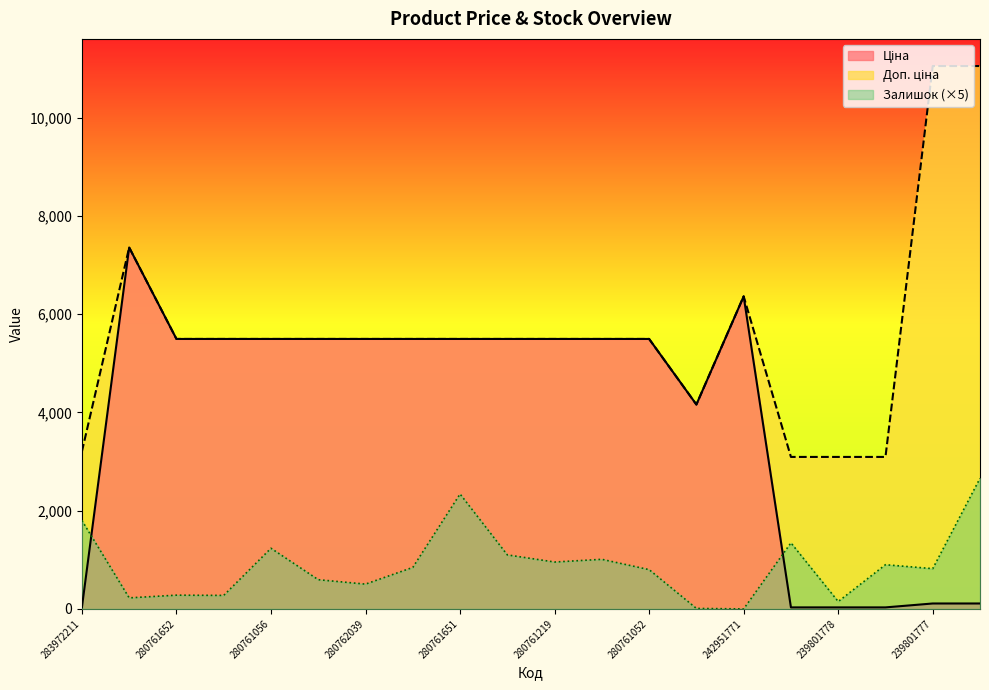

Between 280761052 and 200521163, which series saw the biggest shift?

Ціна